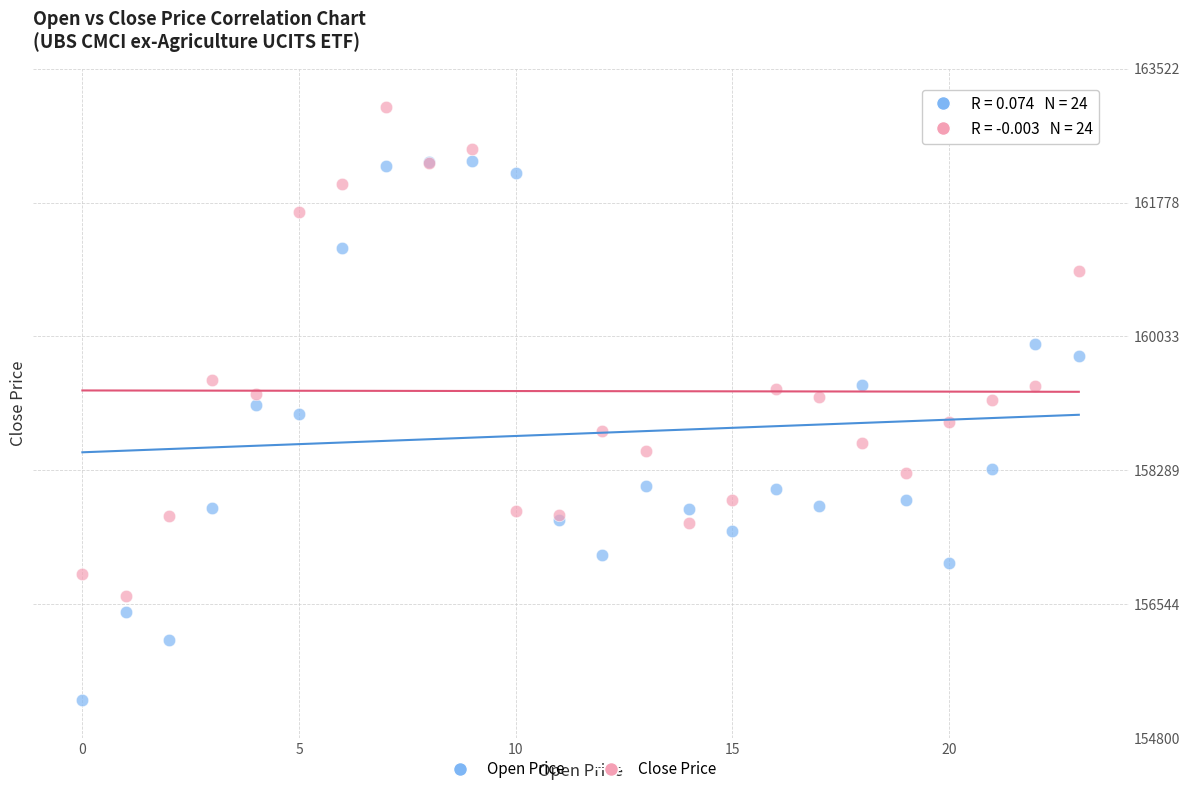

Which series reaches the minimum Y coordinate?

Open Price